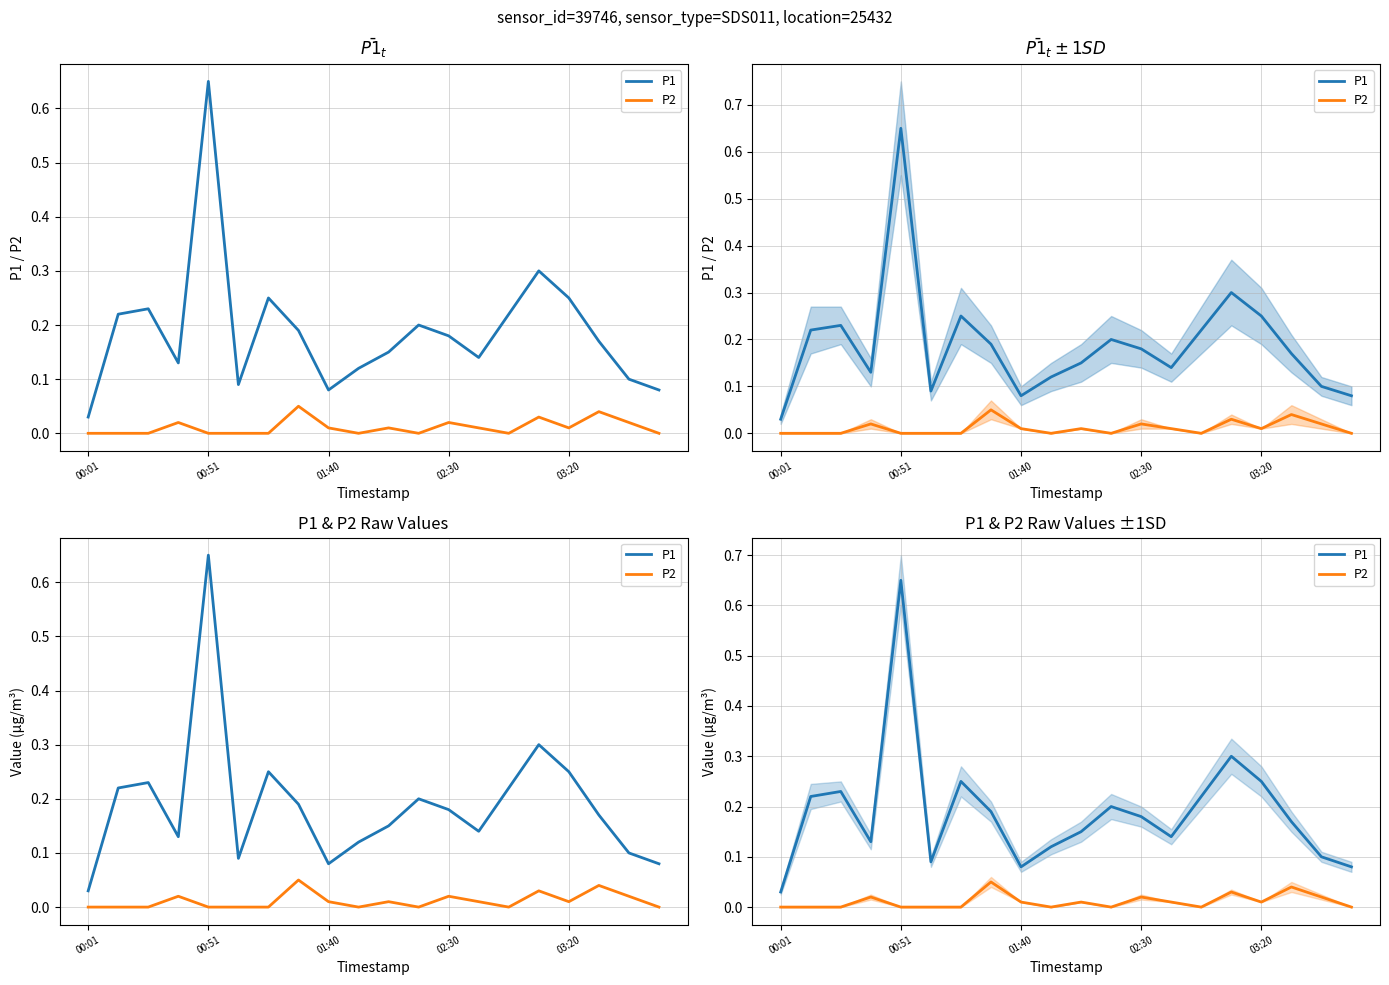

What is the difference between the maximum and second lowest values in the P1 series?

0.6